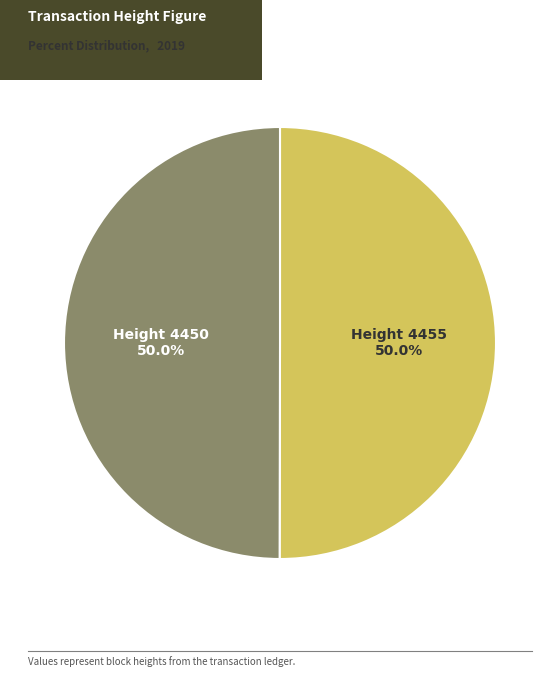

What is the smallest slice in the pie chart?

4450